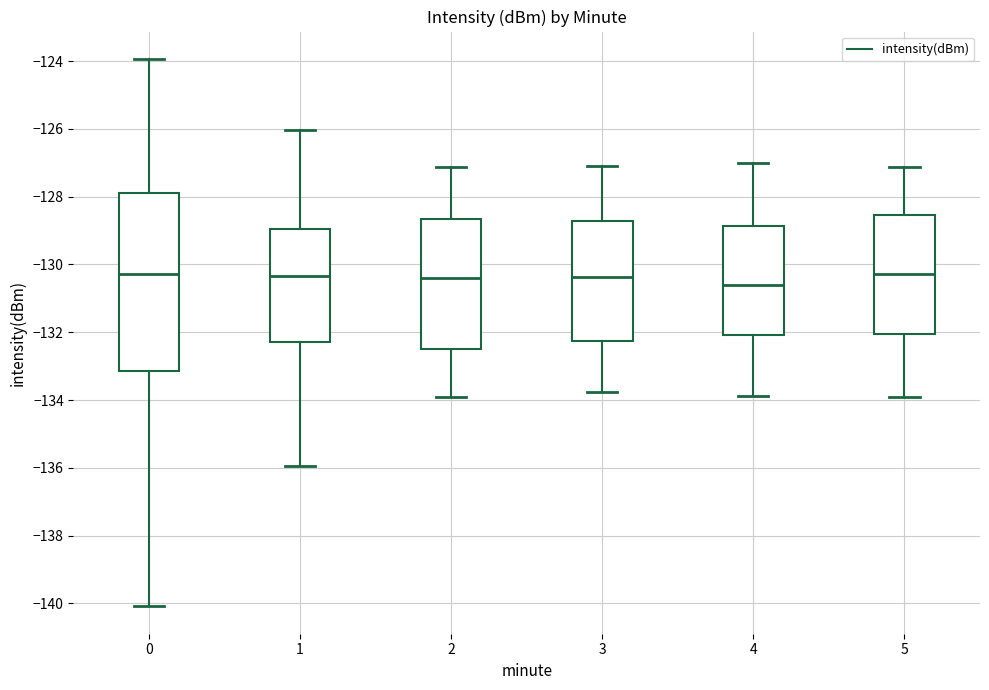

Comparing the boxes themselves (not the whiskers), which one is the tallest?

0